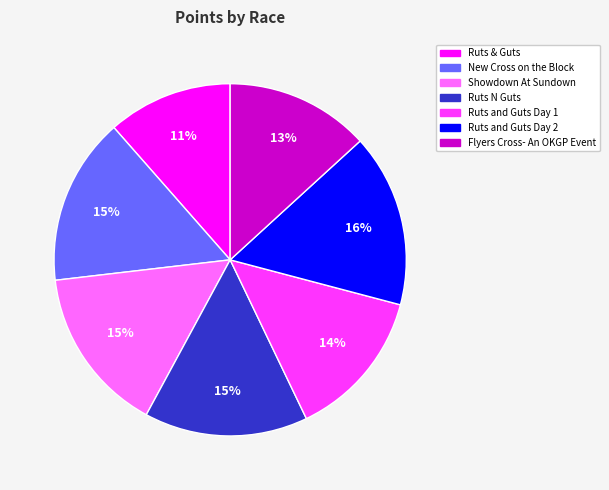

What is the largest slice in the pie chart?

Ruts and Guts Day 2